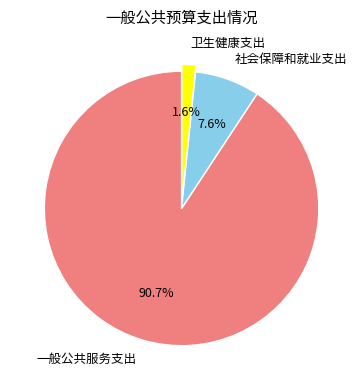

Which category accounts for the majority?

一般公共服务支出